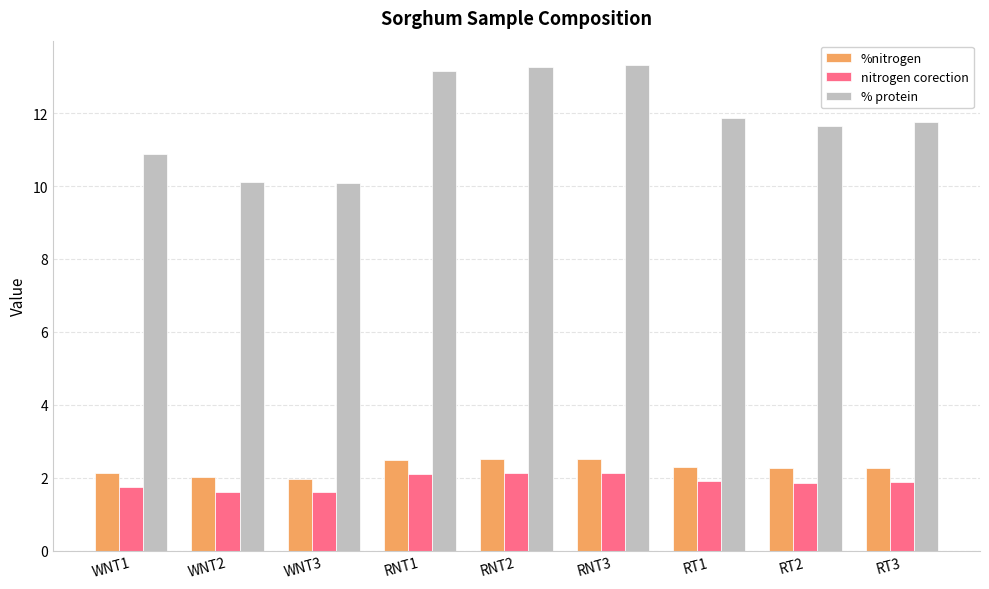

Is it true that % protein equals 3.9 at WNT2?

False